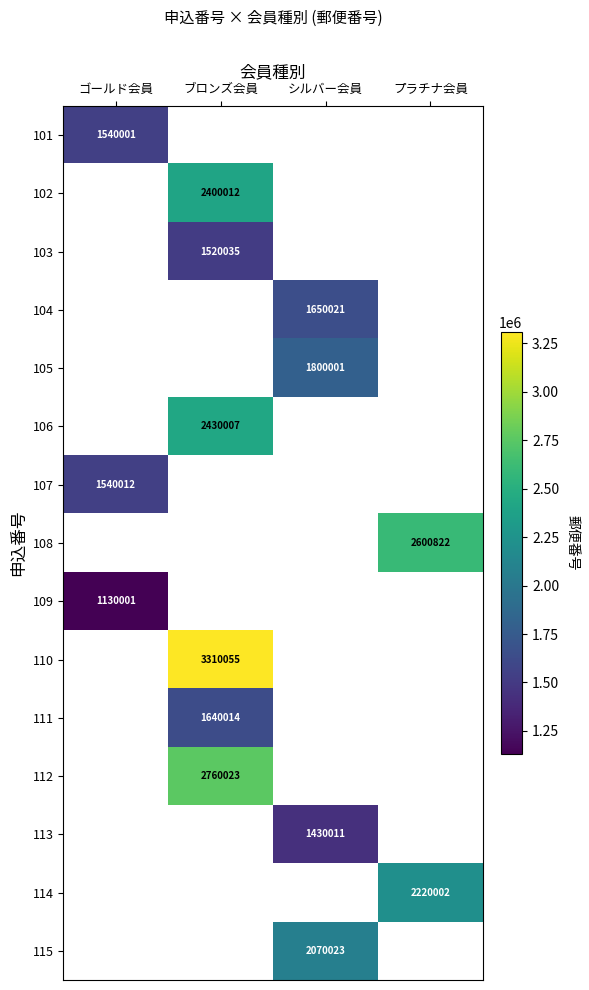

Is it true that 113 equals 411084 at シルバー会員?

False